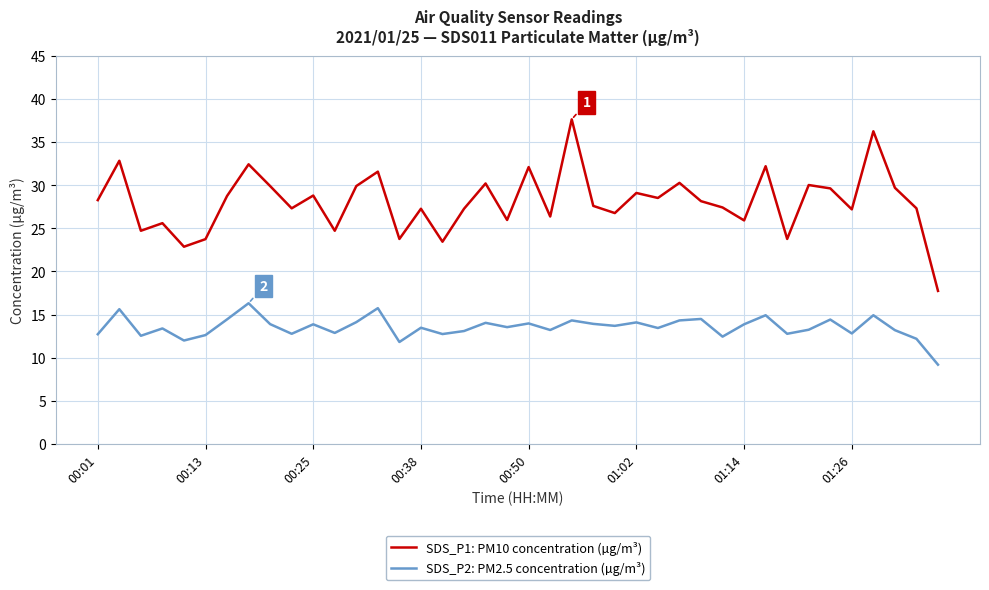

Rank the series by their maximum value, from lowest to highest.

SDS_P2: PM2.5 concentration (µg/m³), SDS_P1: PM10 concentration (µg/m³)